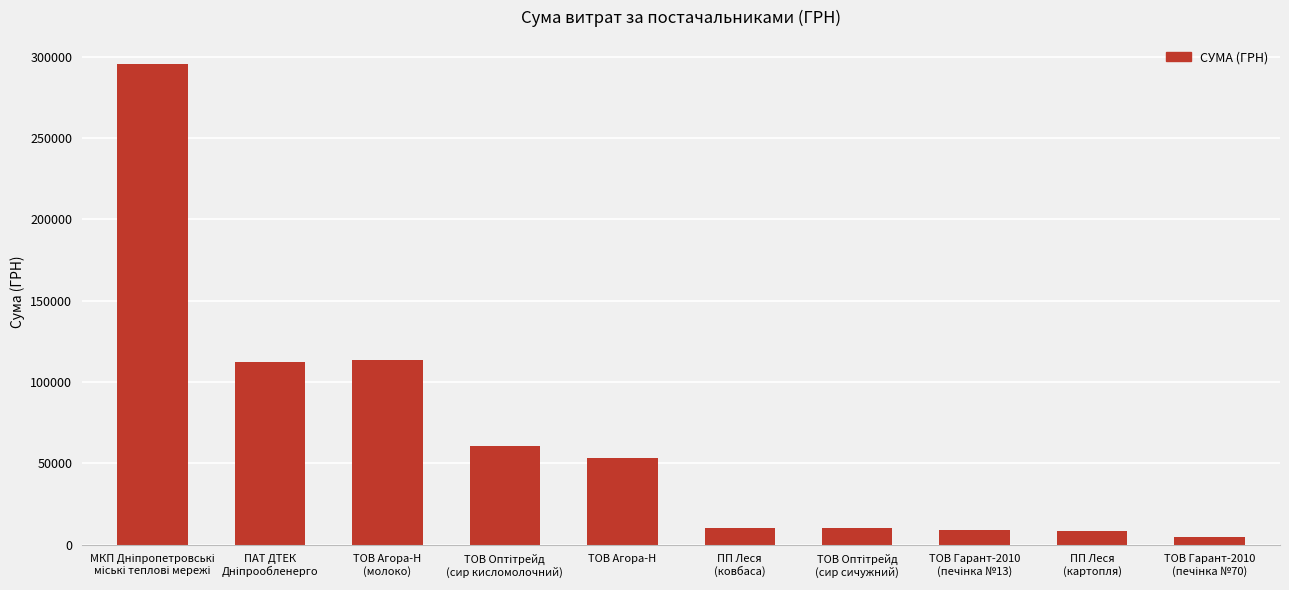

What is the sum of all values?

677238.6